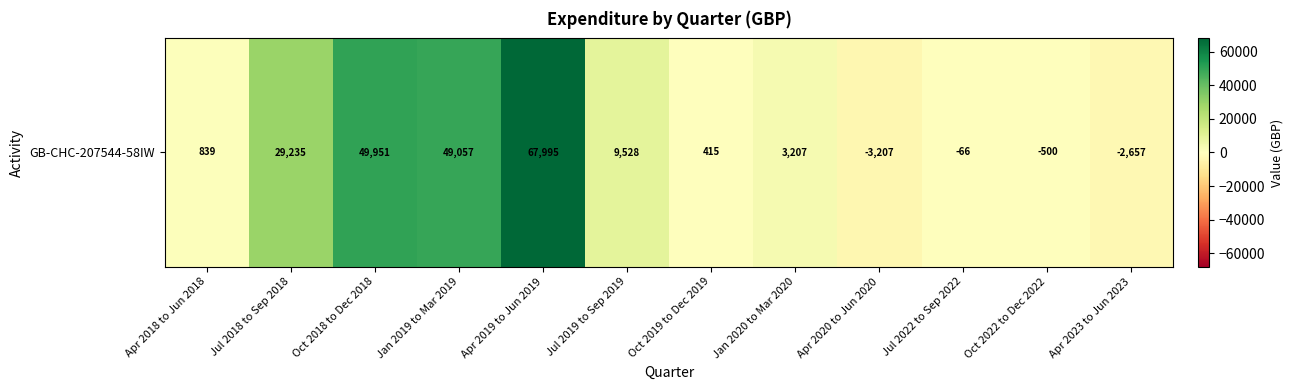

Reading right to left, transcribe all the data shown in this chart.

Apr 2023 to Jun 2023=-2657	Oct 2022 to Dec 2022=-500	Jul 2022 to Sep 2022=-66	Apr 2020 to Jun 2020=-3207	Jan 2020 to Mar 2020=3207	Oct 2019 to Dec 2019=415	Jul 2019 to Sep 2019=9528	Apr 2019 to Jun 2019=67995	Jan 2019 to Mar 2019=49057	Oct 2018 to Dec 2018=49951	Jul 2018 to Sep 2018=29235	Apr 2018 to Jun 2018=839